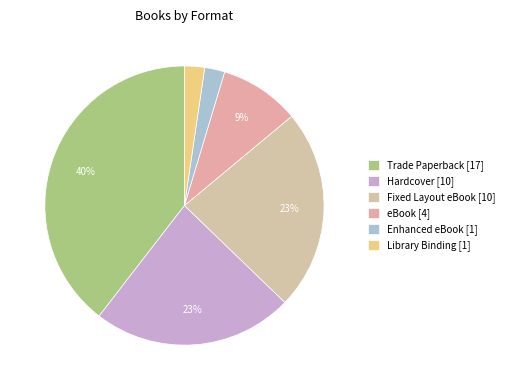

To the nearest percent, what is the difference between the Library Binding and eBook slice percentages?

7%